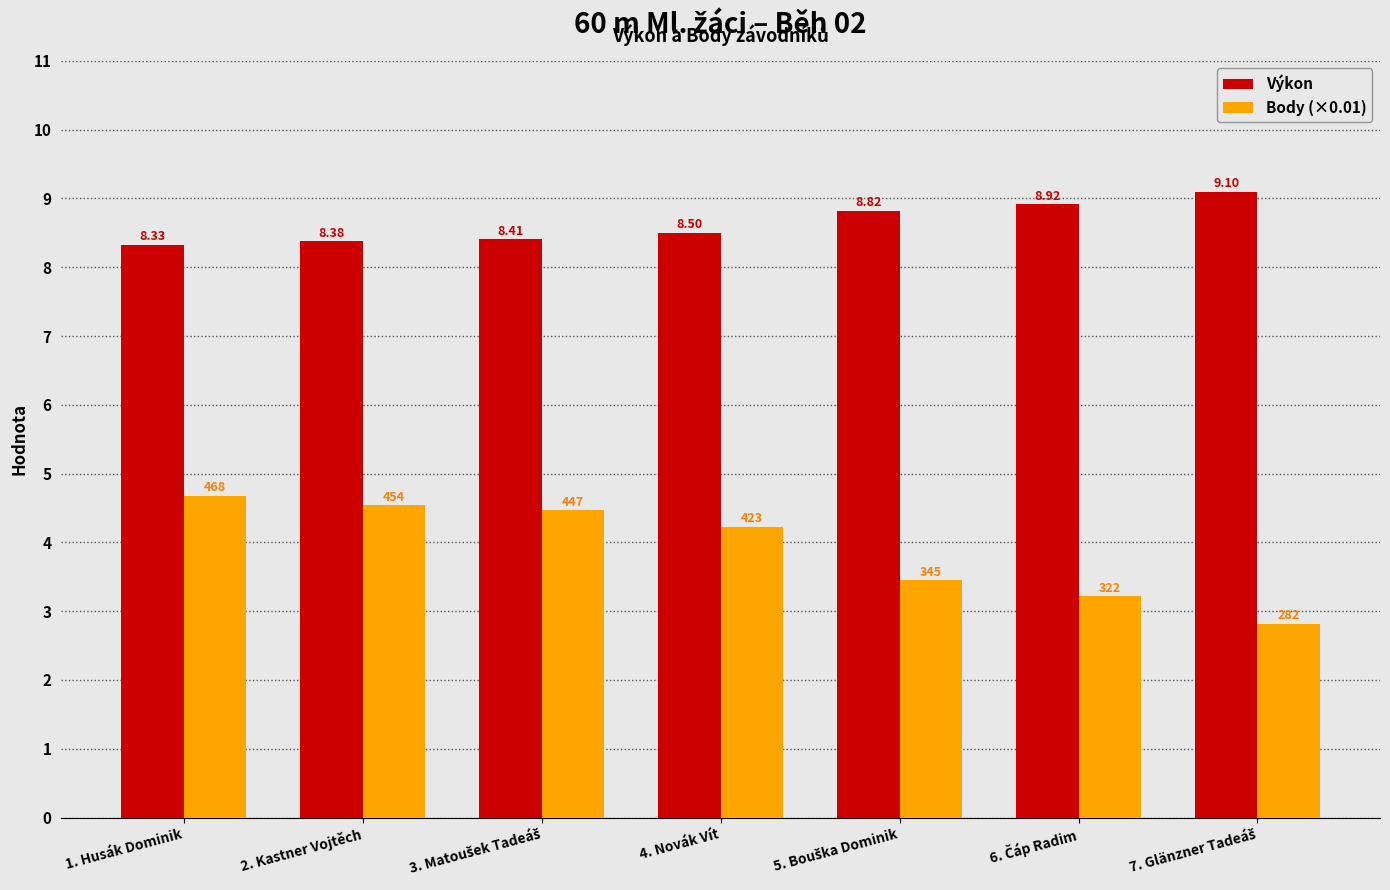

At which label does Body (×0.01) reach its peak?

1. Husák Dominik